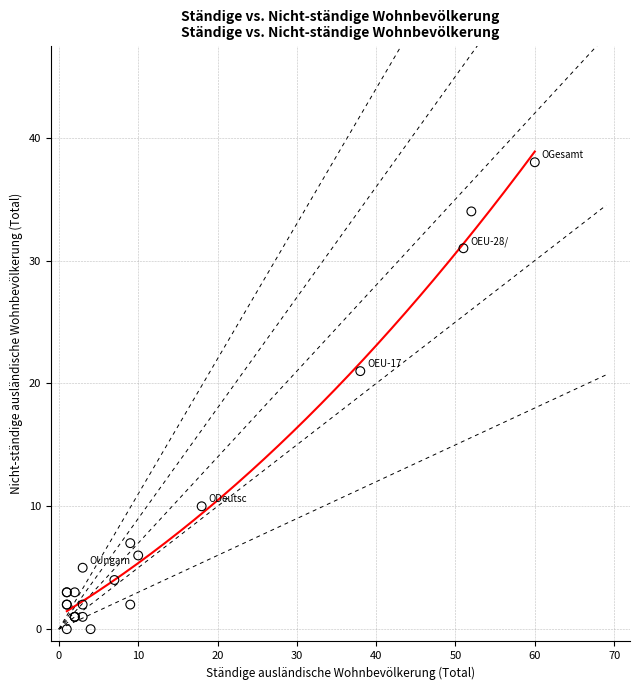

What Y value in the scatter plot is closest to 19?

21